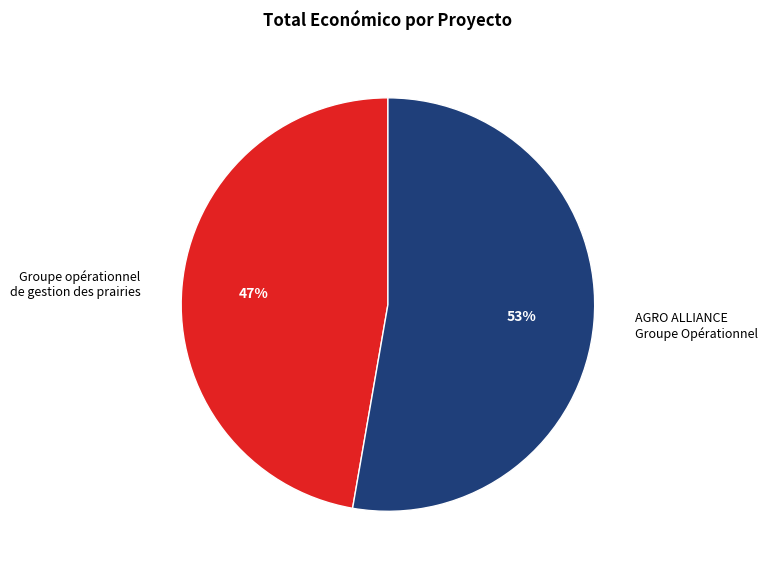

Do AGRO ALLIANCE Groupe Opérationnel and Groupe opérationnel de gestion des prairies together represent more than half of the pie?

Yes